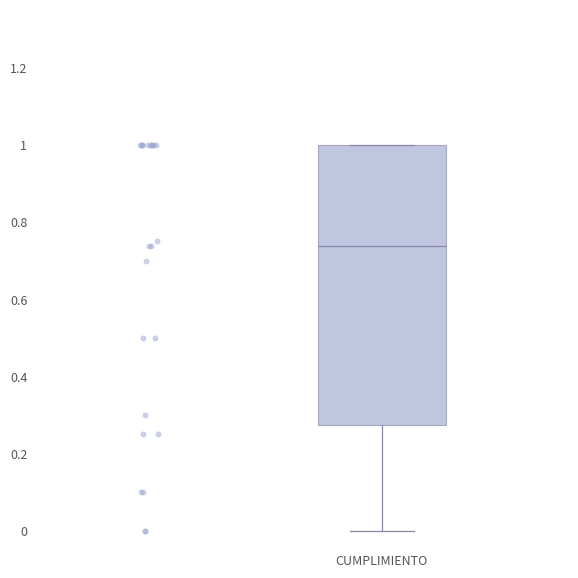

Read this box plot against the y-axis: the position of the median line, the range covered by the box, and the ends of both whiskers. The values are not printed on the chart, so give them approximately, as read against the axis.

median 0.74, box 0.28 to 1.00, whiskers 0.00 to 1.00